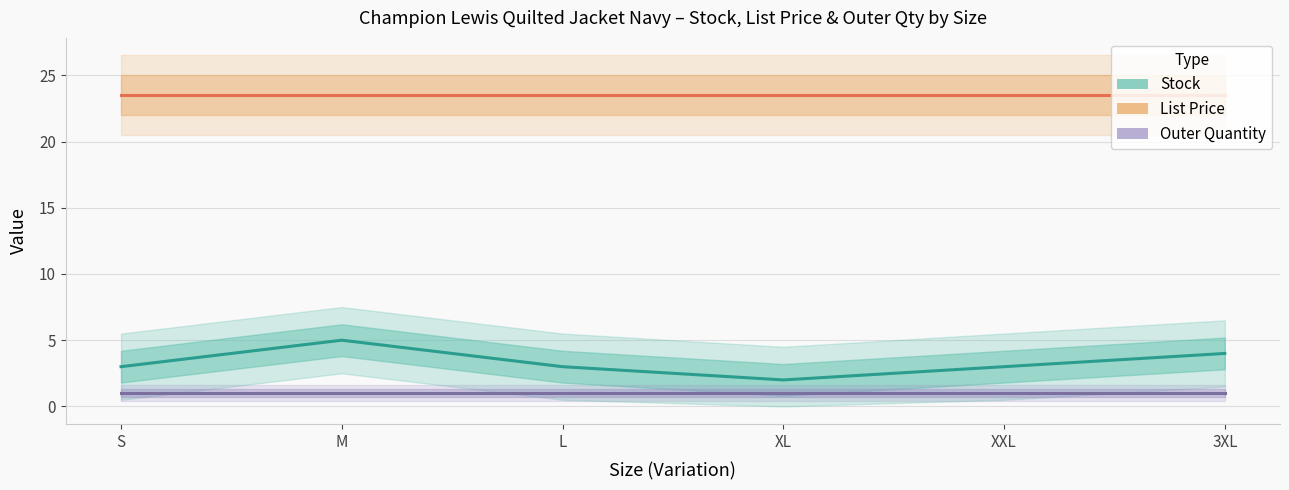

What is the total value across all series at L?

27.5